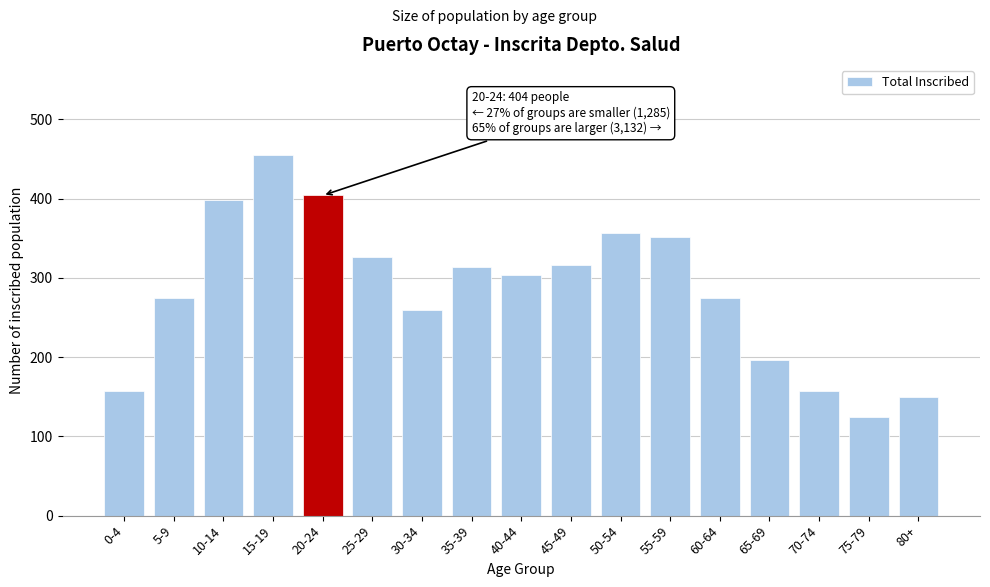

Between 40-44 and 10-14, which is larger?

10-14